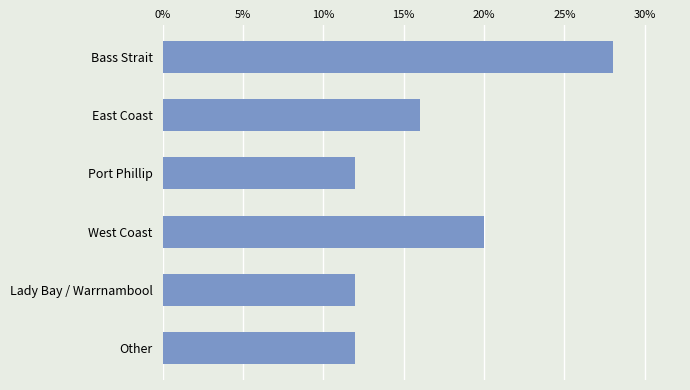

Reading bottom to top, list all the values displayed in this chart.

12.0	12.0	20.0	12.0	16.0	28.0